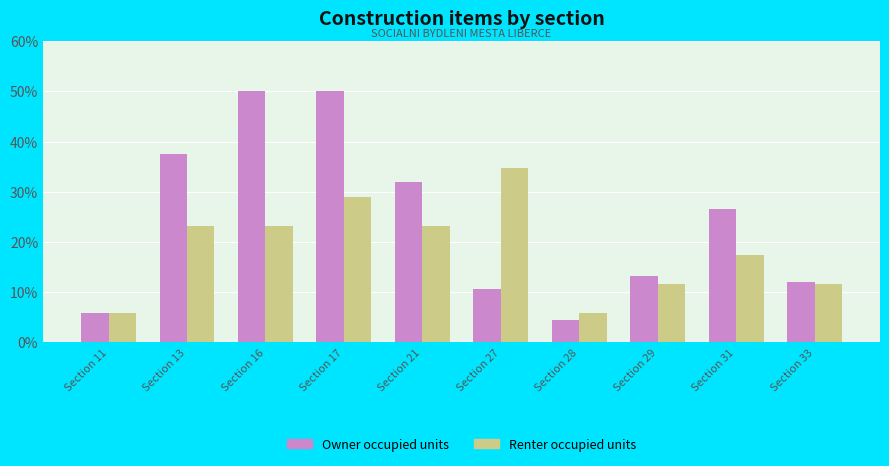

Reading right to left, what are all the values shown in this chart?

Owner occupied units: 12.1	26.5	13.2	4.4	10.7	32.0	50.0	50.0	37.5	5.8
Renter occupied units: 11.6	17.3	11.6	5.8	34.7	23.1	28.9	23.1	23.1	5.8